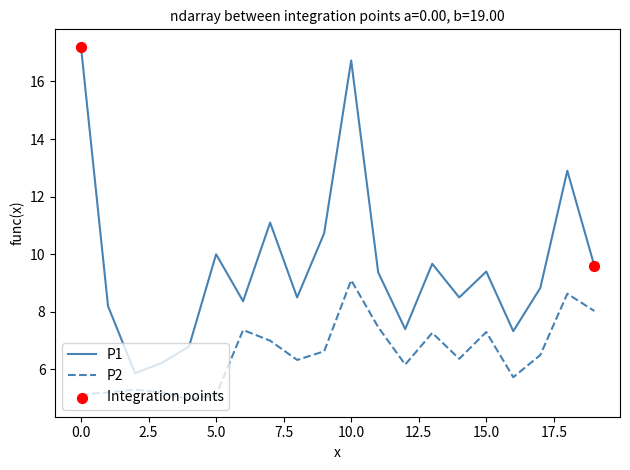

What is the smallest value displayed?

5.0